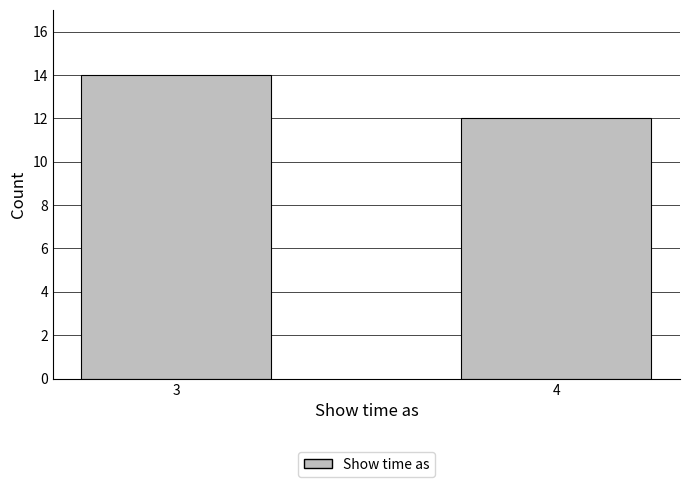

Reading left to right, extract all data points from this chart.

14	12